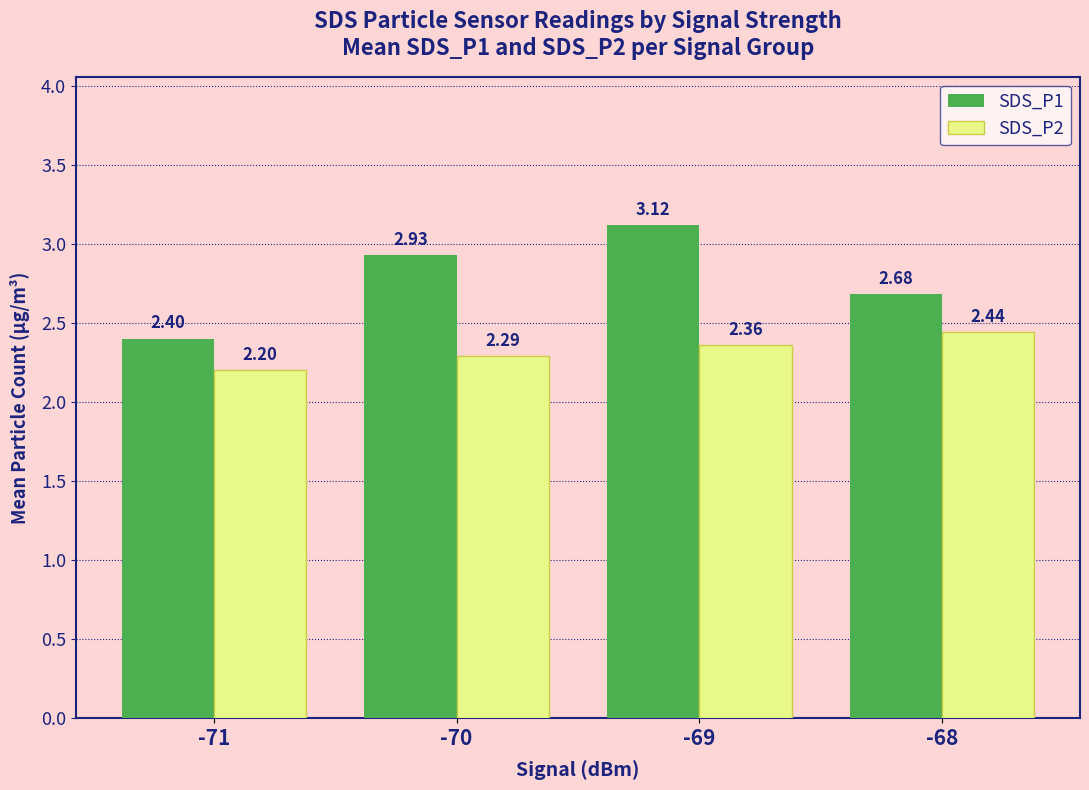

What is the smallest value displayed?

2.2